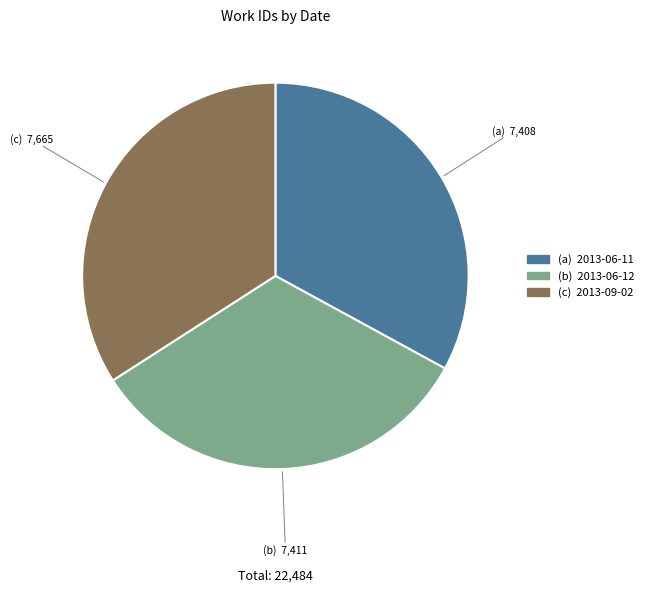

Is there any slice that represents more than half of the pie?

No